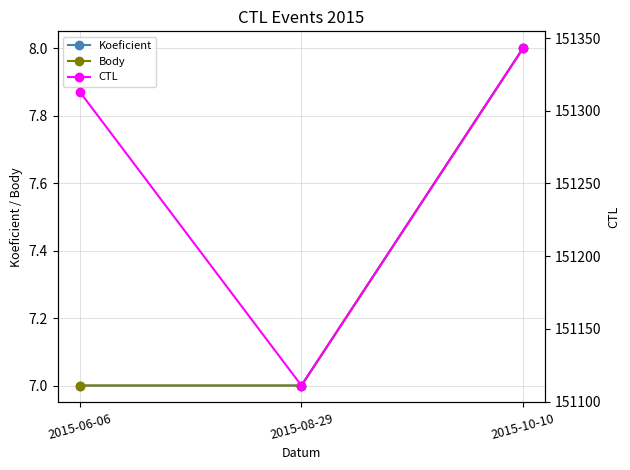

At 2015-06-06, list the series in order from largest to smallest.

CTL, Koeficient, Body